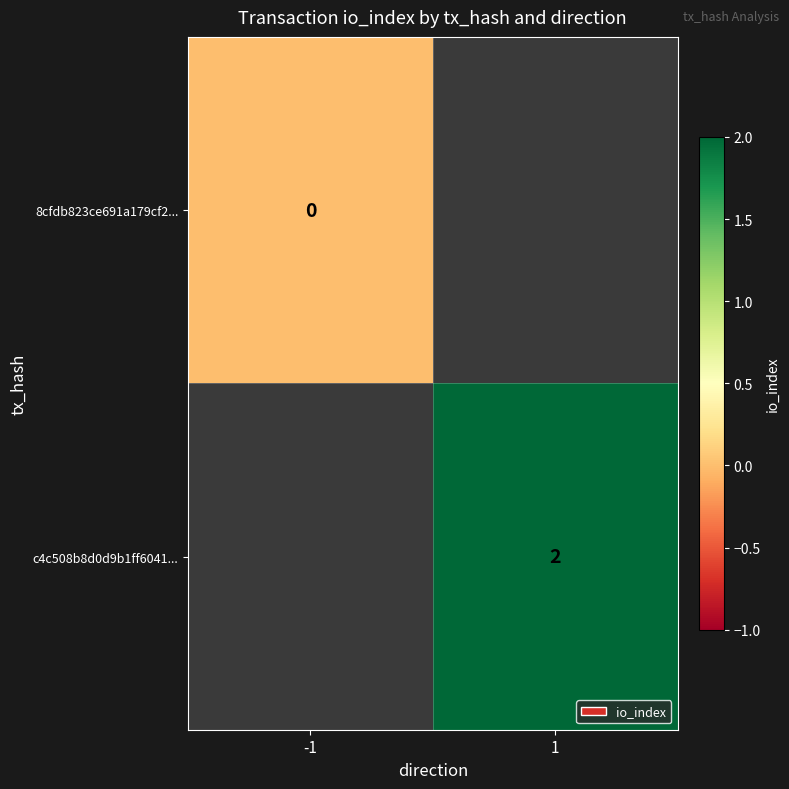

The value of c4c508b8d0d9b1ff6041... at 1 is 3. True or false?

False